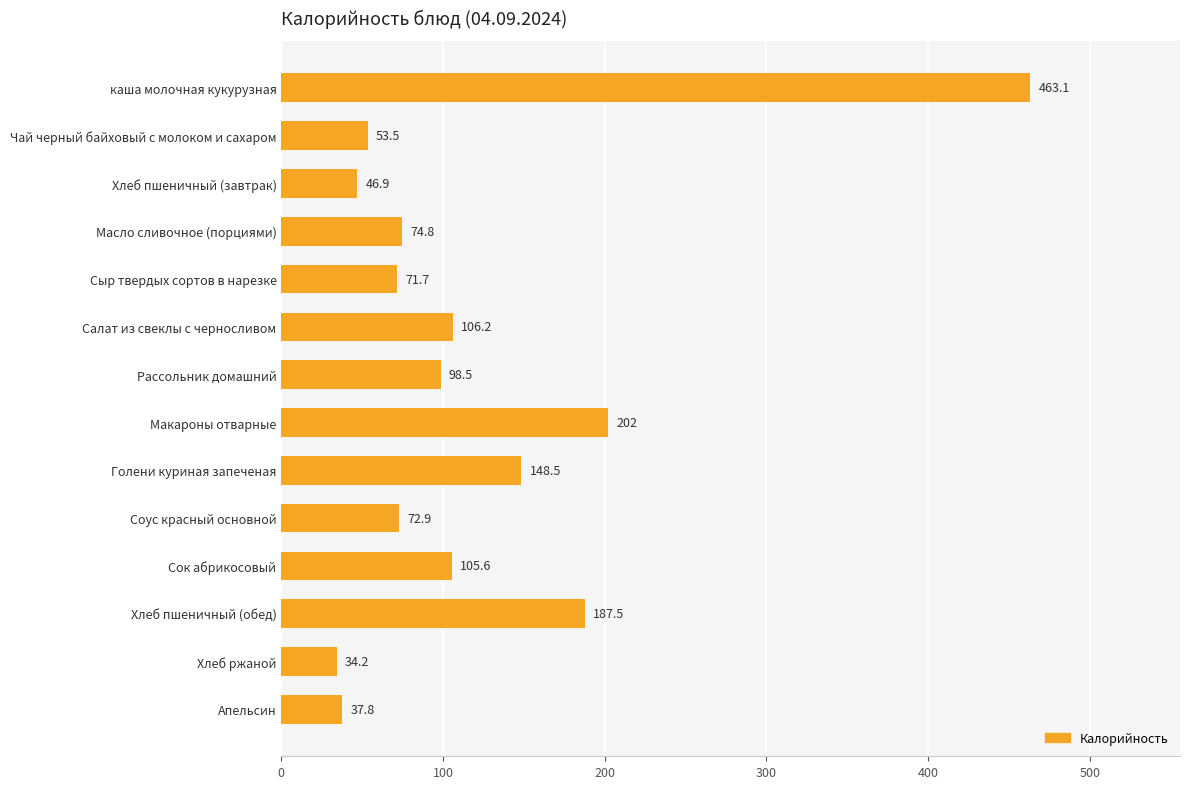

Between Сок абрикосовый and Голени куриная запеченая, which is larger?

Голени куриная запеченая